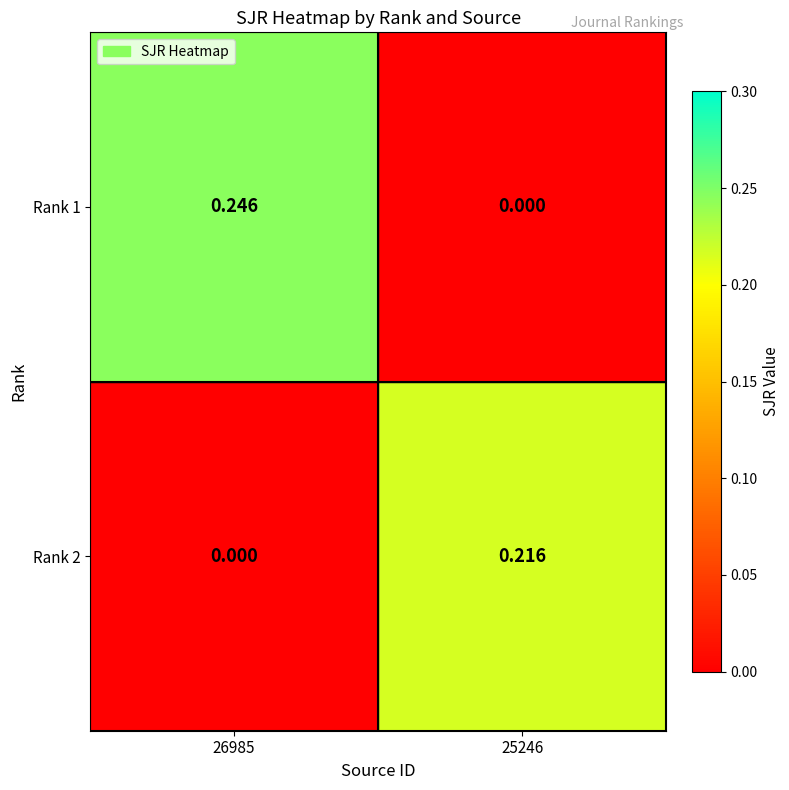

At 26985, list the series in order from largest to smallest.

Rank 1, Rank 2